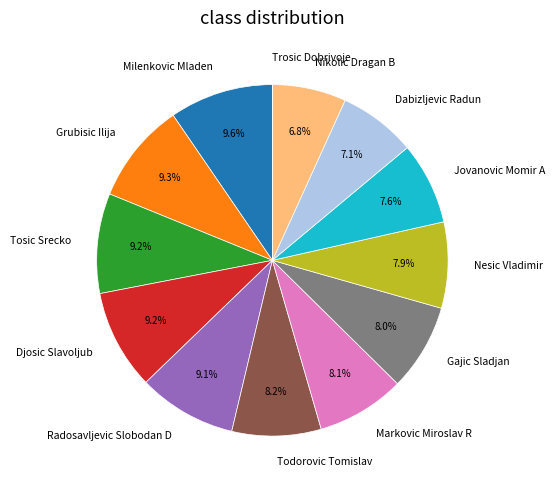

How much of the chart is everything except Milenkovic Mladen?

90.4%